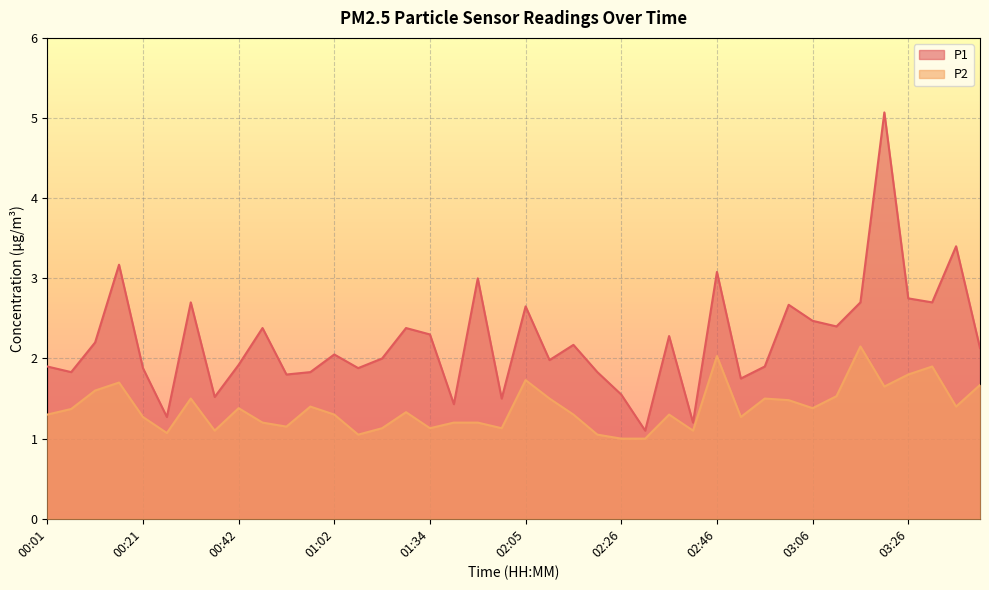

Reading right to left, what are all the values shown in this chart?

P1: 03:41=2.1	03:36=3.4	03:31=2.7	03:26=2.8	03:21=5.1	03:16=2.7	03:11=2.4	03:06=2.5	03:01=2.7	02:56=1.9	02:51=1.8	02:46=3.1	02:41=1.2	02:36=2.3	02:31=1.1	02:26=1.6	02:20=1.8	02:15=2.2	02:10=2.0	02:05=2.6	02:00=1.5	01:44=3.0	01:39=1.4	01:34=2.3	01:28=2.4	01:23=2.0	01:12=1.9	01:02=2.0	00:57=1.8	00:52=1.8	00:47=2.4	00:42=1.9	00:37=1.5	00:32=2.7	00:27=1.3	00:21=1.9	00:16=3.2	00:11=2.2	00:06=1.8	00:01=1.9
P2: 03:41=1.7	03:36=1.4	03:31=1.9	03:26=1.8	03:21=1.6	03:16=2.1	03:11=1.5	03:06=1.4	03:01=1.5	02:56=1.5	02:51=1.3	02:46=2.0	02:41=1.1	02:36=1.3	02:31=1.0	02:26=1.0	02:20=1.1	02:15=1.3	02:10=1.5	02:05=1.7	02:00=1.1	01:44=1.2	01:39=1.2	01:34=1.1	01:28=1.3	01:23=1.1	01:12=1.1	01:02=1.3	00:57=1.4	00:52=1.1	00:47=1.2	00:42=1.4	00:37=1.1	00:32=1.5	00:27=1.1	00:21=1.3	00:16=1.7	00:11=1.6	00:06=1.4	00:01=1.3